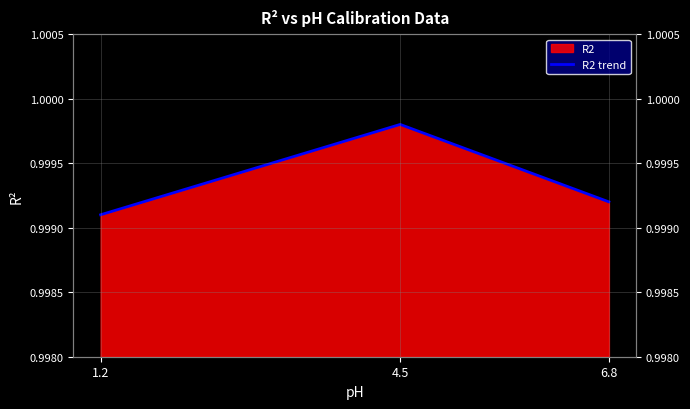

Reading left to right, transcribe all the data shown in this chart.

1.2=1.0	4.5=1.0	6.8=1.0